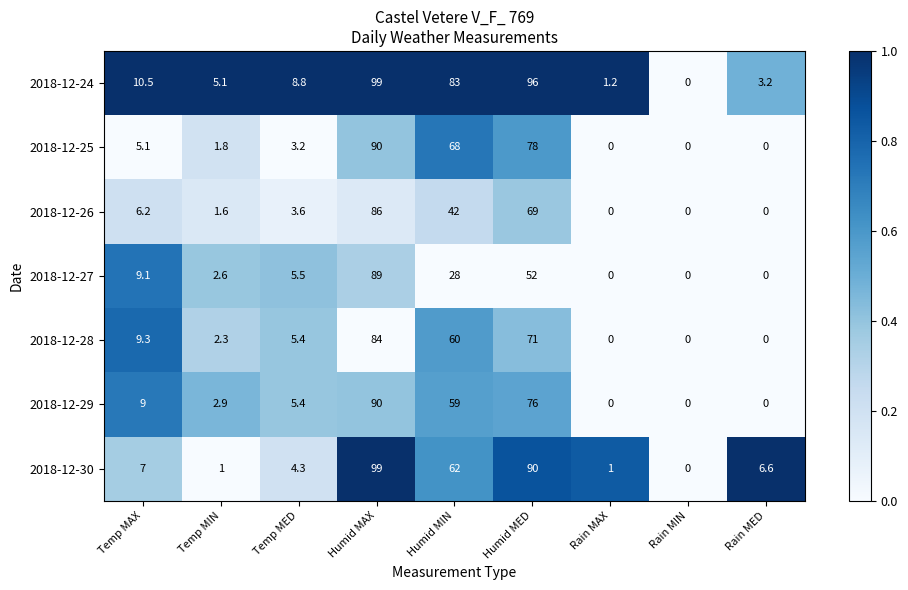

What is the spread (max minus min) of values at Temp MED?

5.6